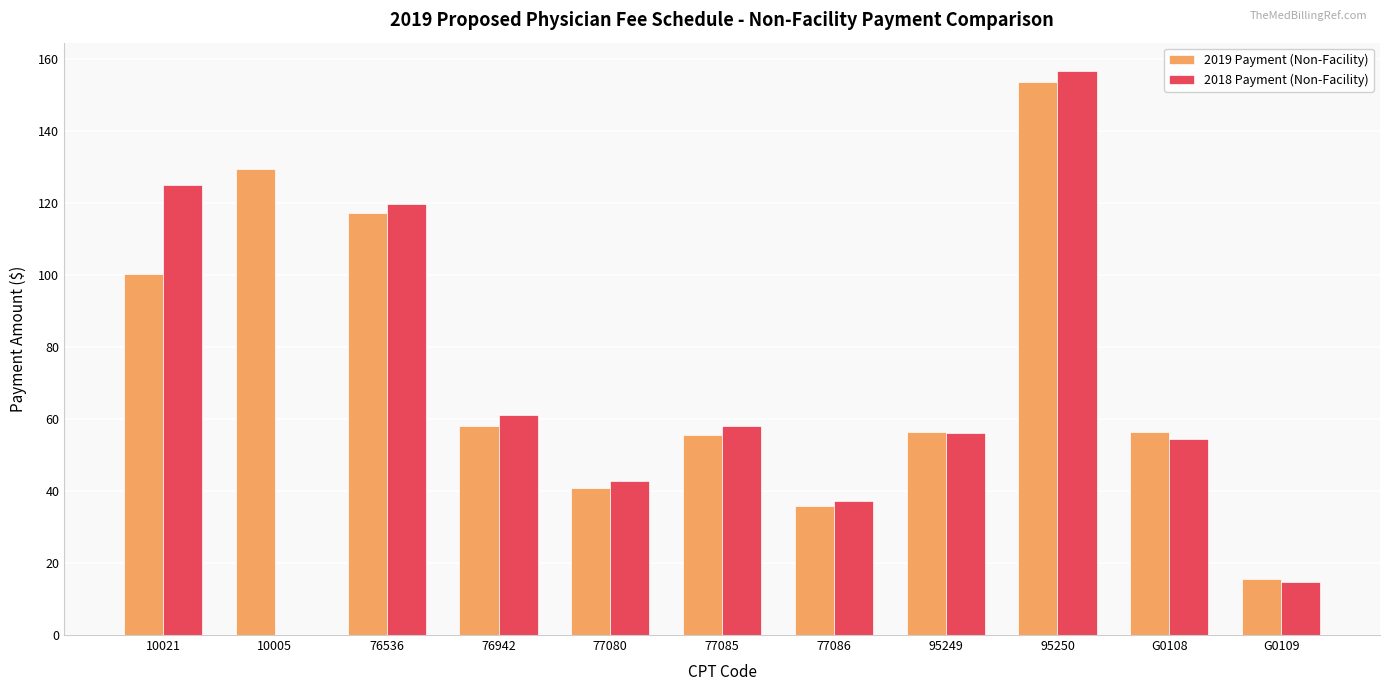

Is it true that 2019 Payment (Non-Facility) equals 58.0 at 76942?

True